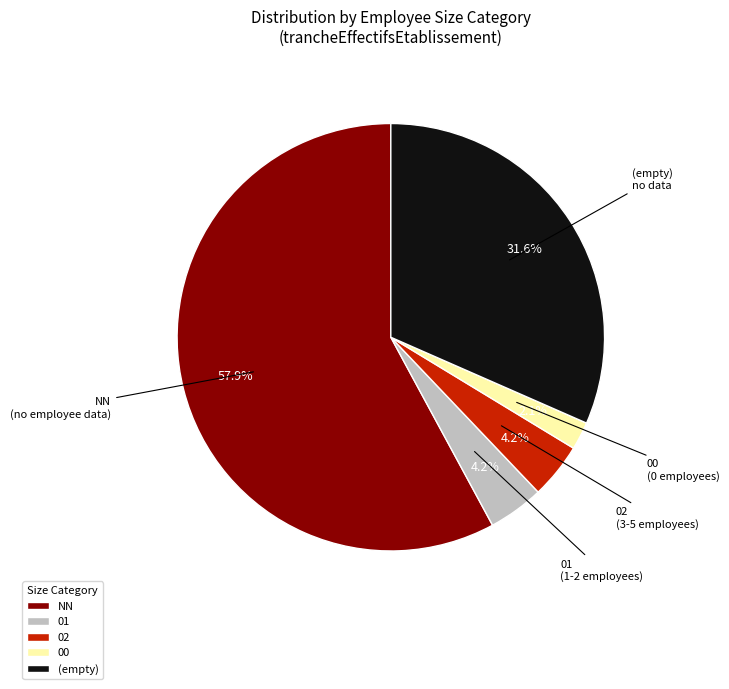

To the nearest percent, what is the difference between the largest and smallest slice percentages?

56%